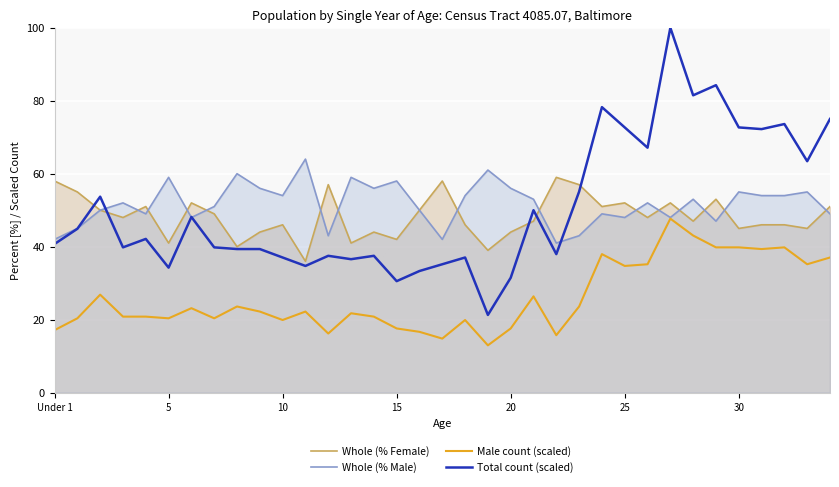

How many interior local peaks does the Total count (scaled) series have?

11